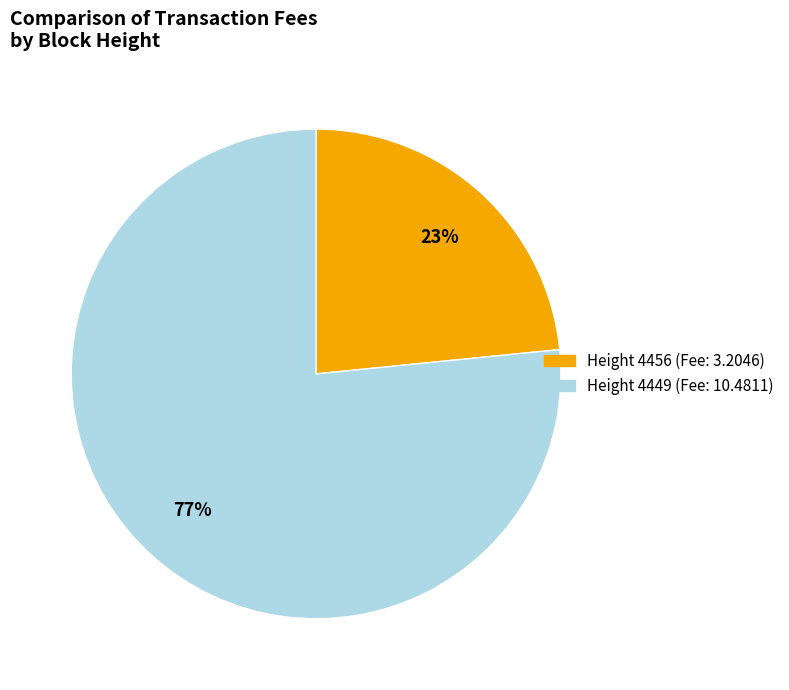

Is there any slice that represents more than half of the pie?

Yes